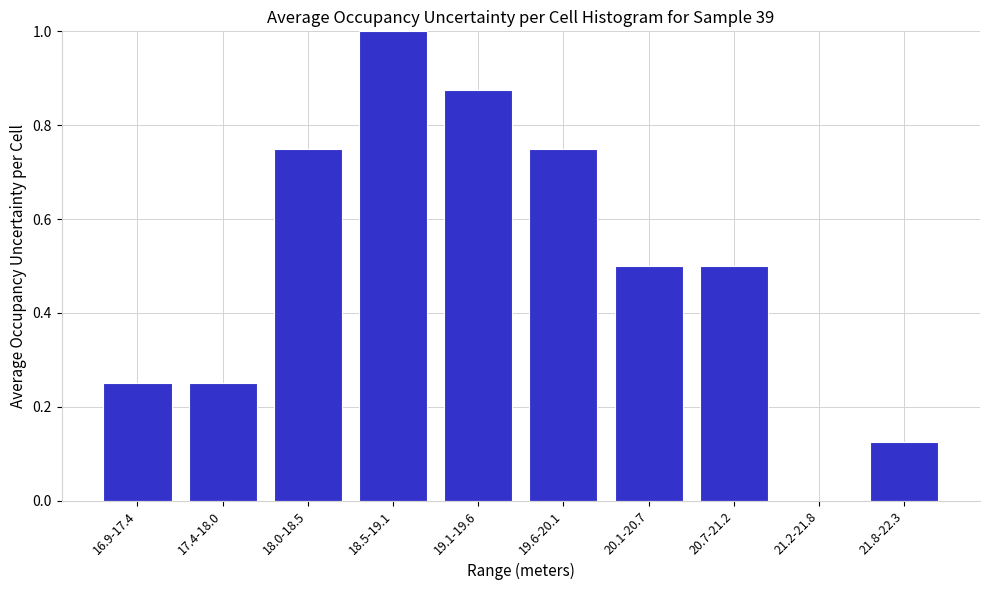

At which category does the chart reach its peak across all series?

18.5-19.1